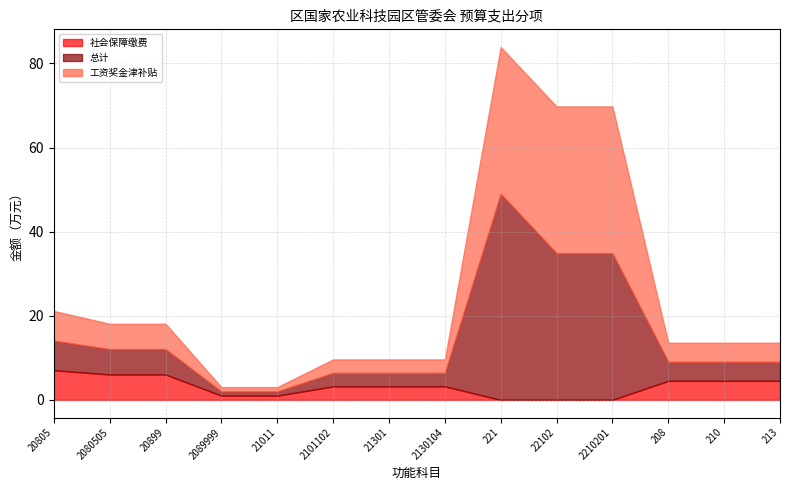

What is the label of the 7th point from the left?

21301